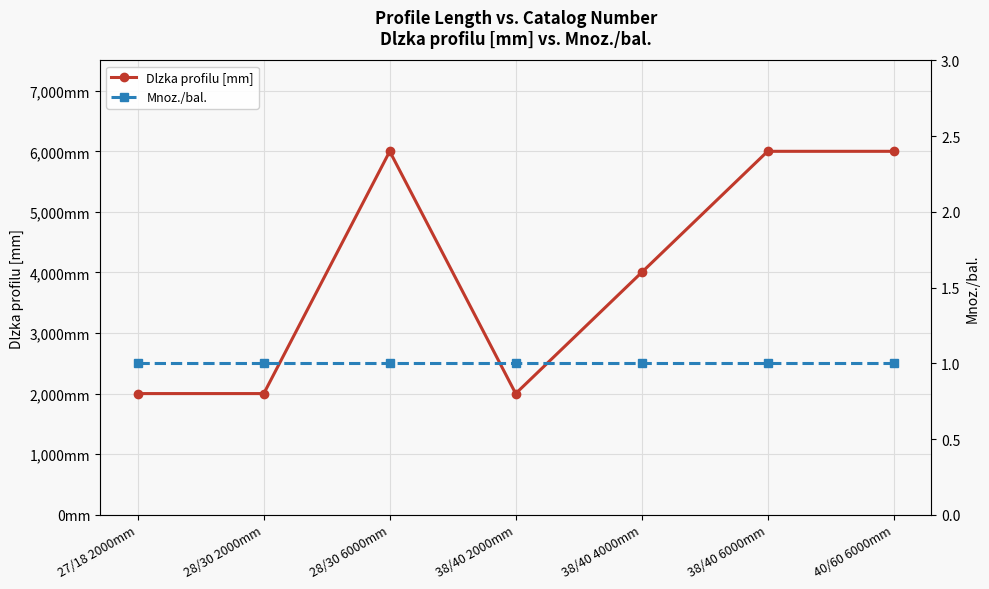

Reading left to right, list all the values displayed in this chart.

Dlzka profilu [mm]: 2000	2000	6000	2000	4000	6000	6000
Mnoz./bal.: 1	1	1	1	1	1	1